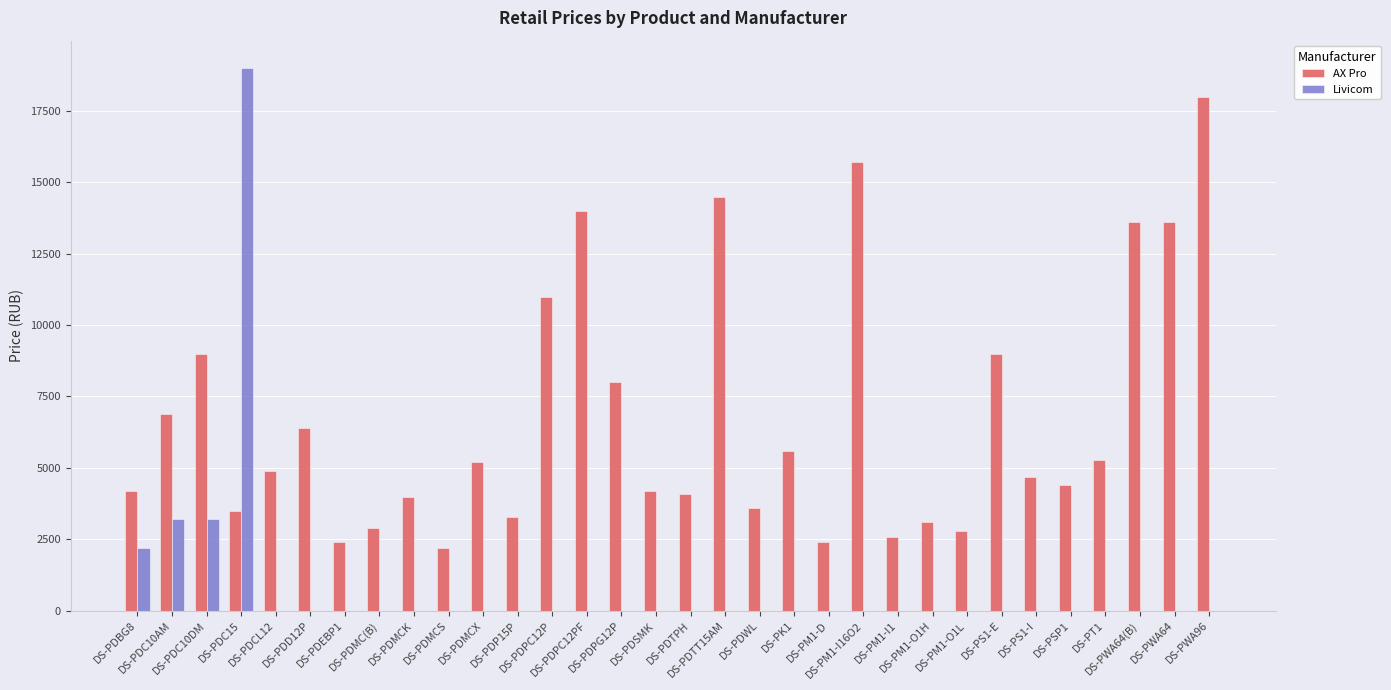

What is the sum of all Livicom values?

27600